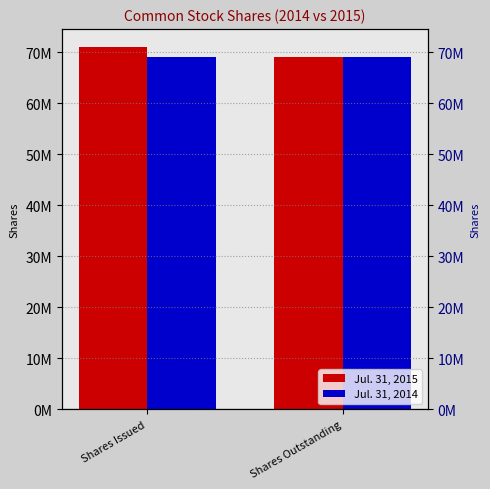

Does the chart contain any negative values?

No